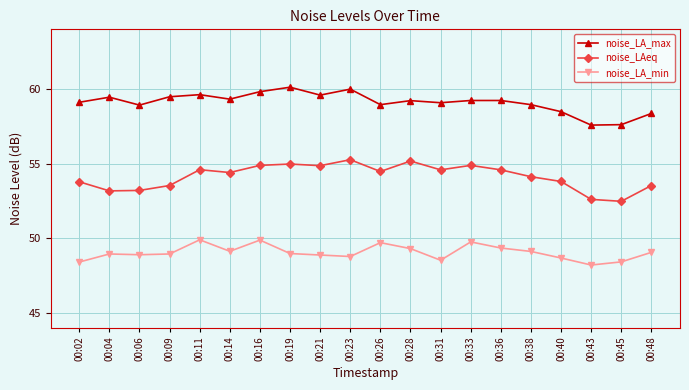

What is the difference between the second highest and second lowest values in the noise_LA_min series?

1.5